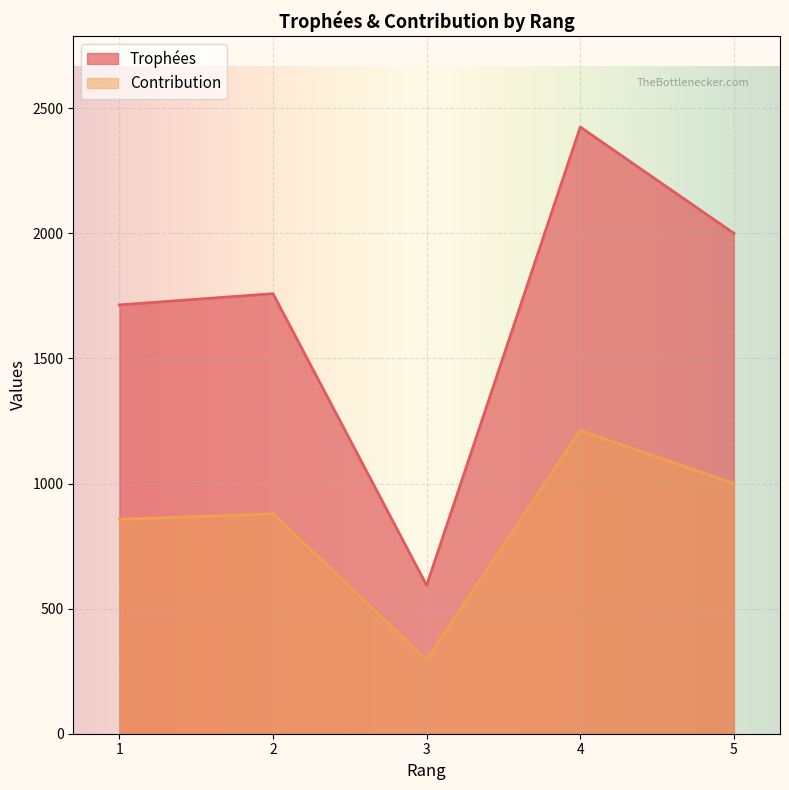

True or false: Trophées and Contribution intersect in this chart.

False